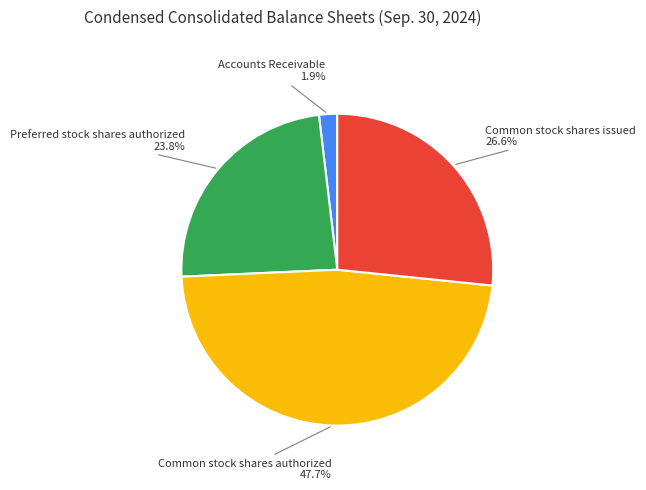

To the nearest percent, what is the difference between the largest and smallest slice percentages?

46%